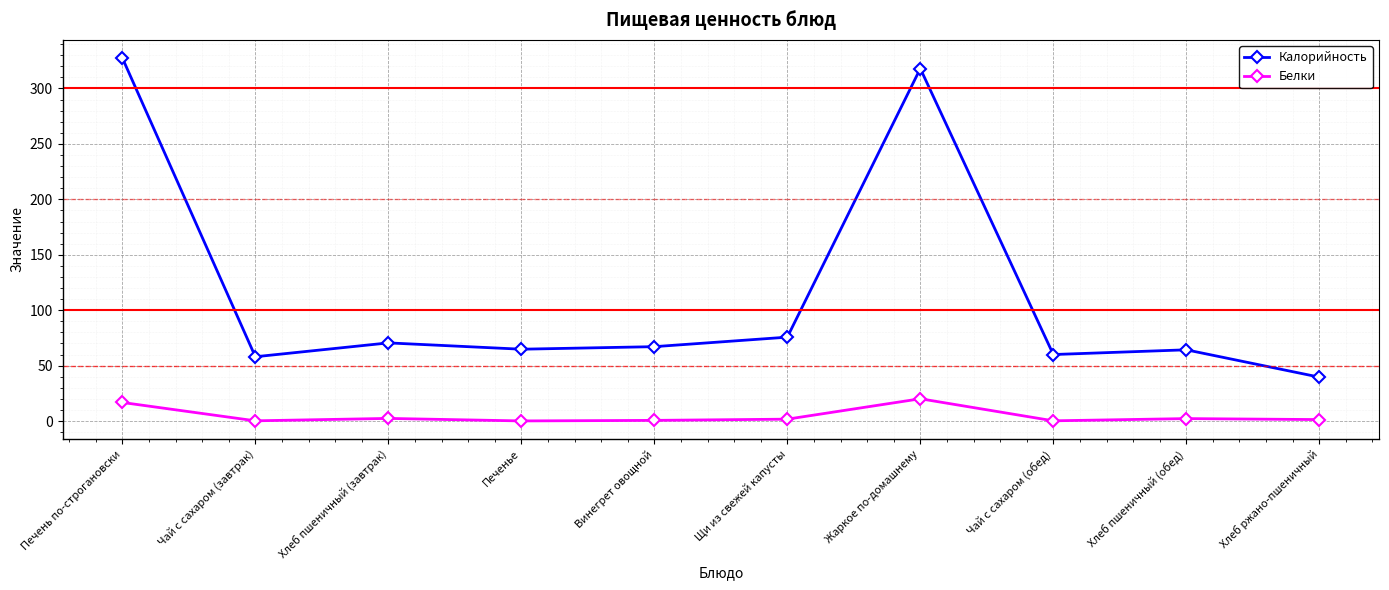

True or false: Белки and Калорийность intersect in this chart.

False